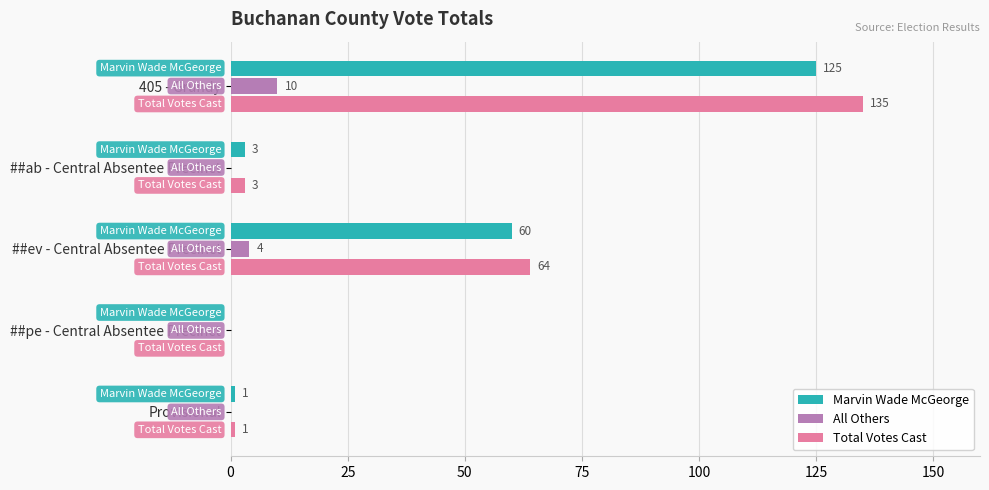

At which label is Marvin Wade McGeorge closest to 62?

##ev - Central Absentee Precinct